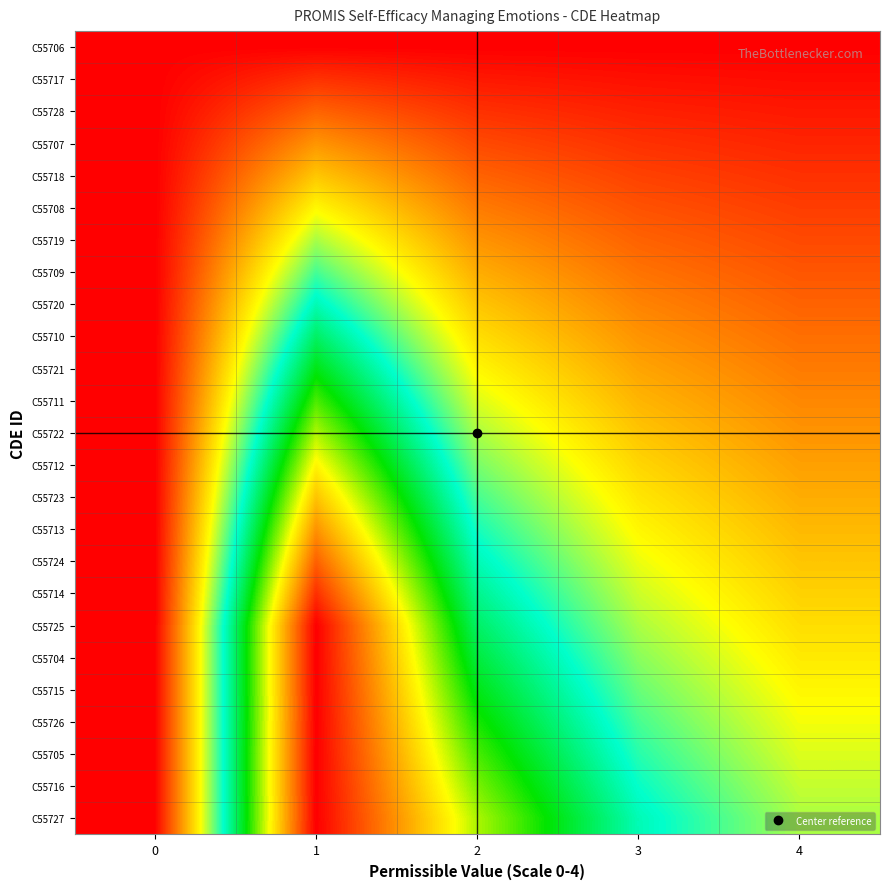

At how many categories does at least one series exceed 2?

1